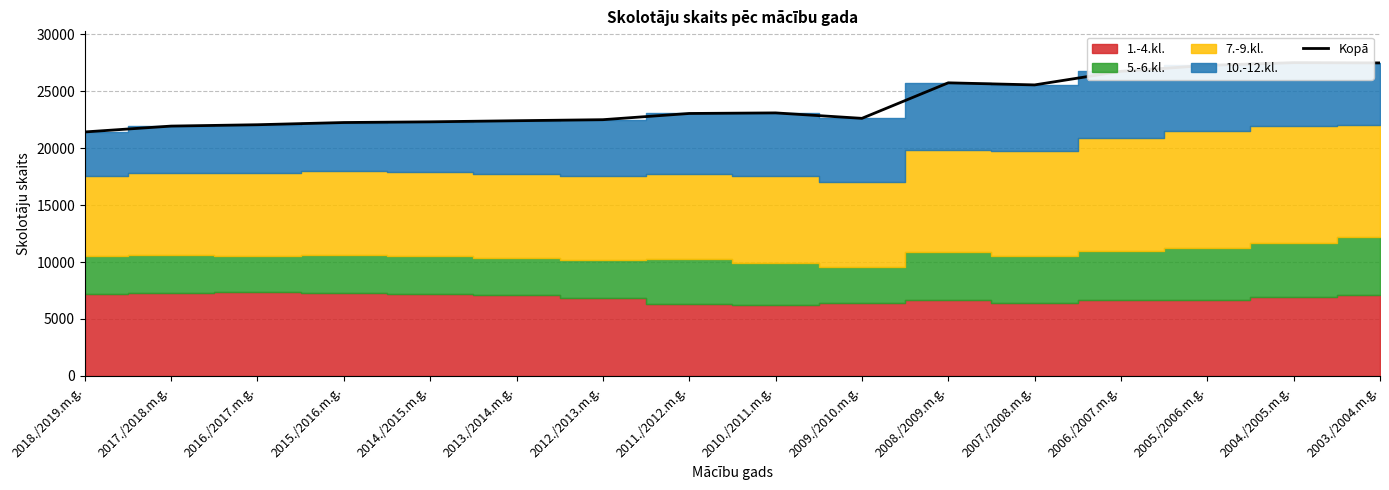

What is the minimum value shown in the chart?

21434